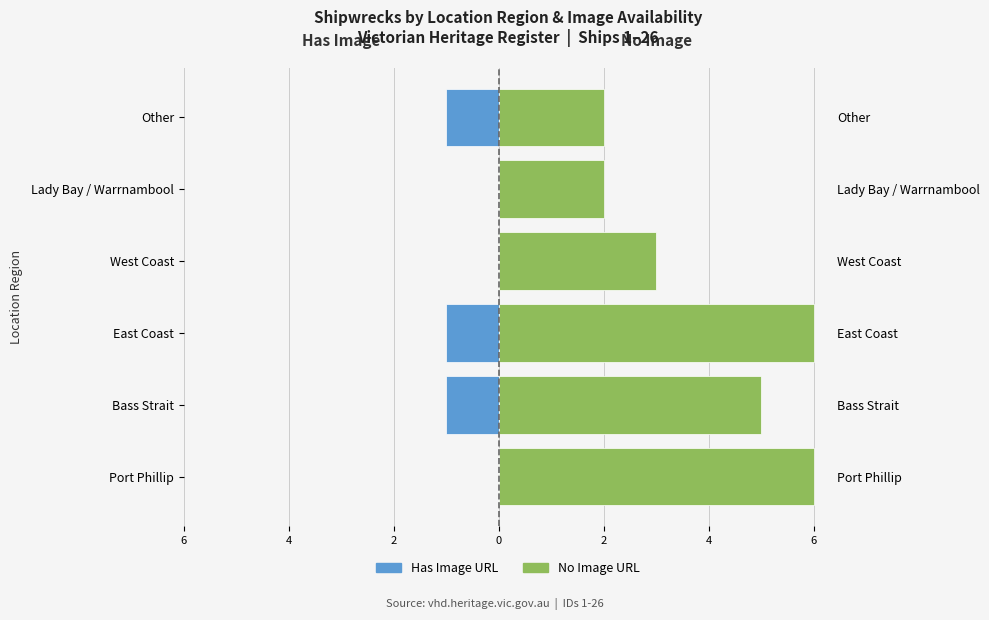

What is the difference between the maximum and minimum values in the Has Image series?

1